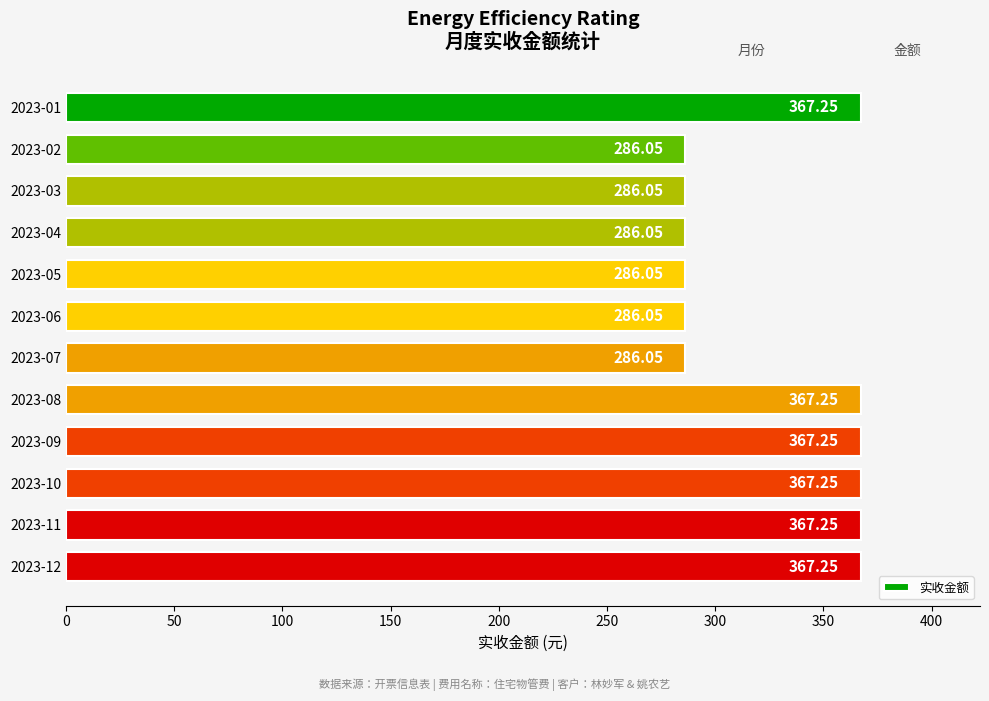

What is the sum of all values?

3919.8